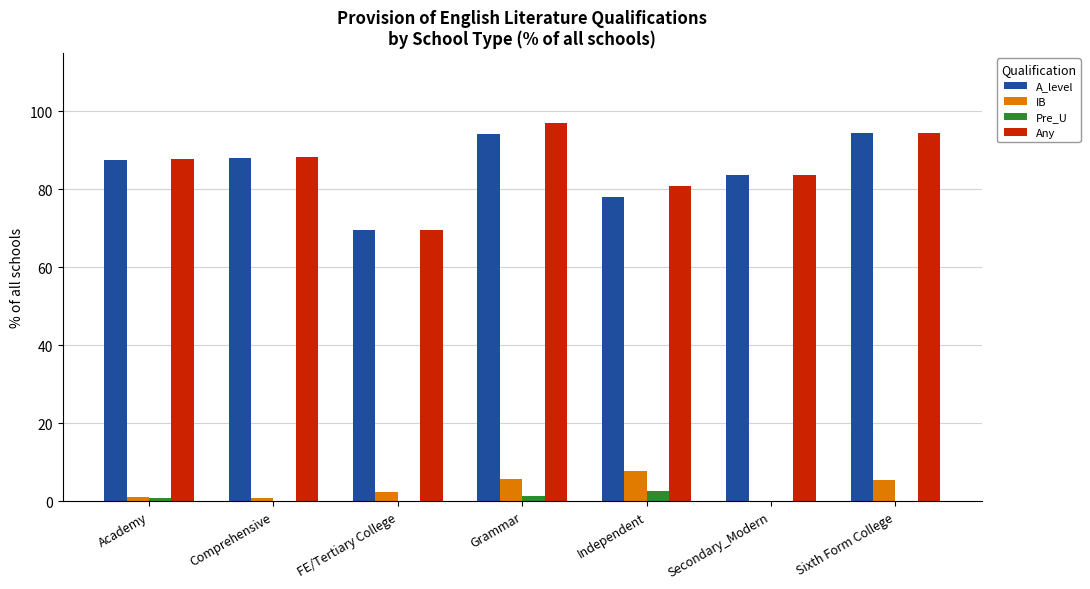

What is the approximate value of Any at Independent?

80.8